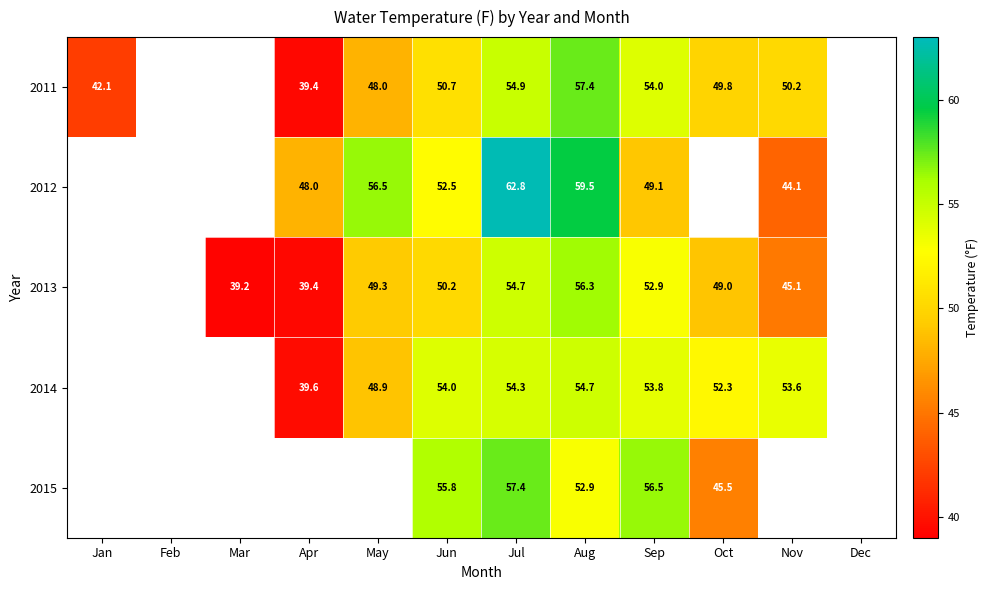

What is the total value across all series at Sep?

266.3